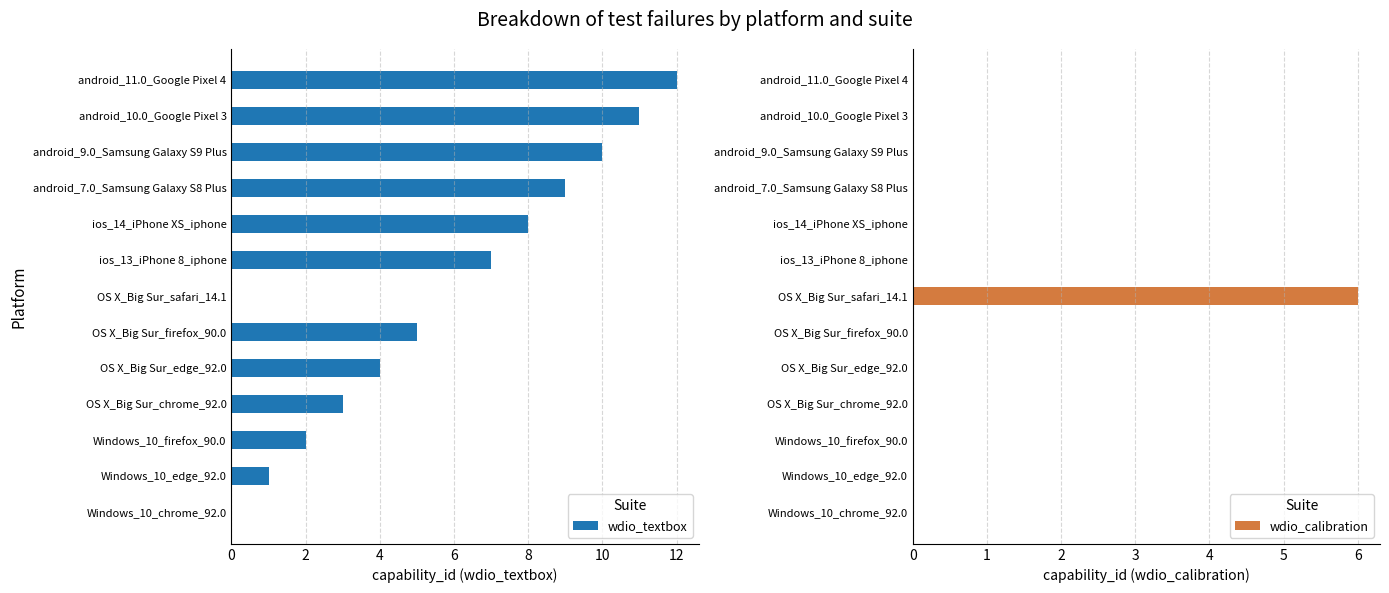

At how many categories does at least one series exceed 10?

2